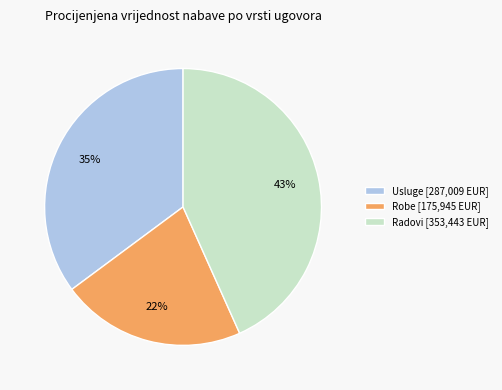

Approximately how many times larger is the value at Radovi [353,443 EUR] compared to Usluge [287,009 EUR]?

1.2